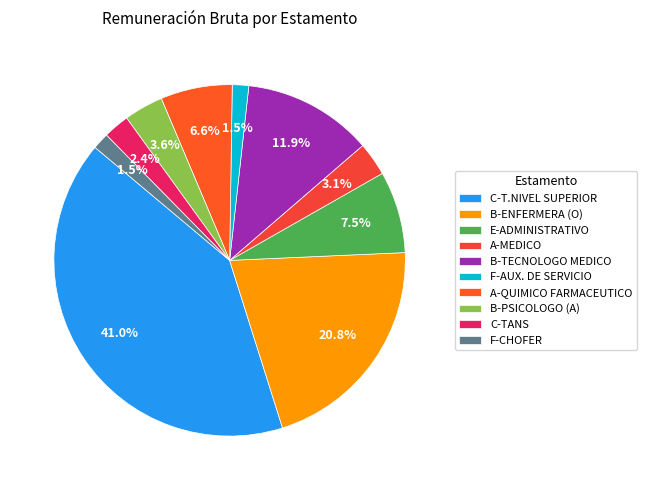

Does B-TECNOLOGO MEDICO represent more than half of the total?

No